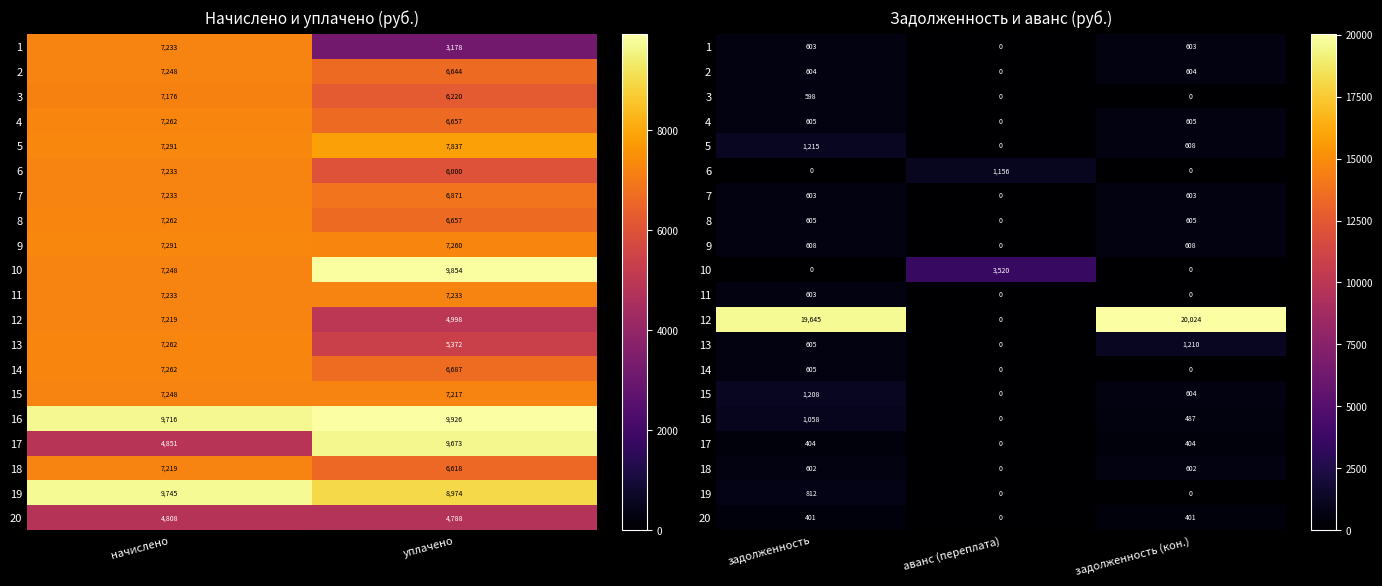

Where is 6 nearest to the value 577?

задолженность